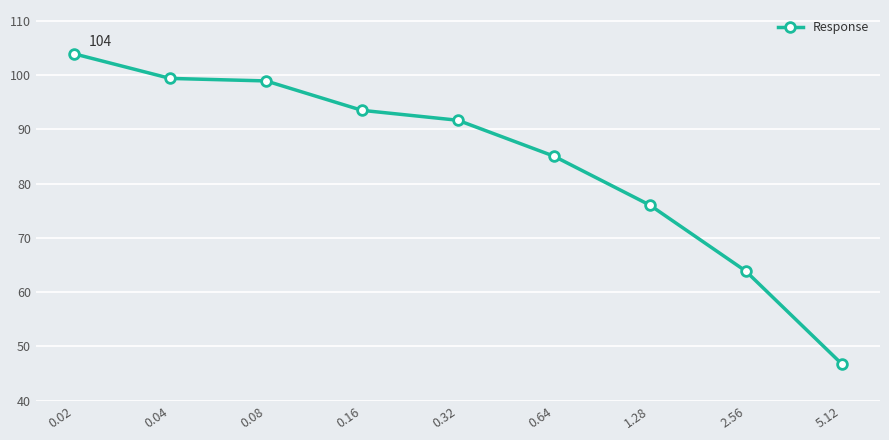

What is the sum of all values?

759.1